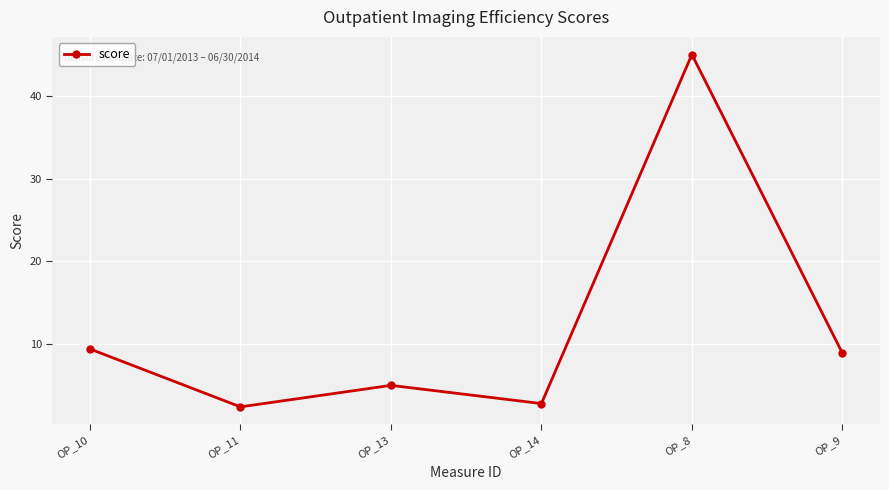

Where is the data nearest to the value 23?

OP_10